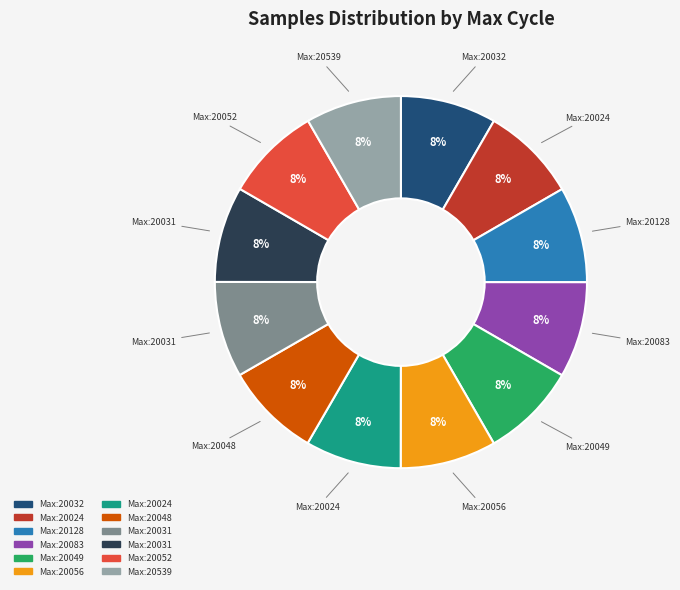

Does any single category account for the majority?

No